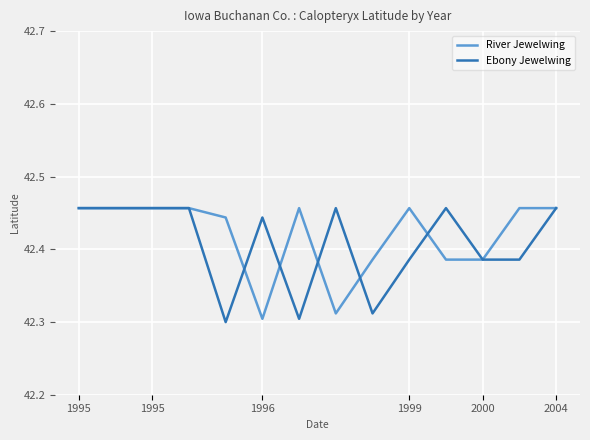

At which category is the sum across all series the highest?

1995